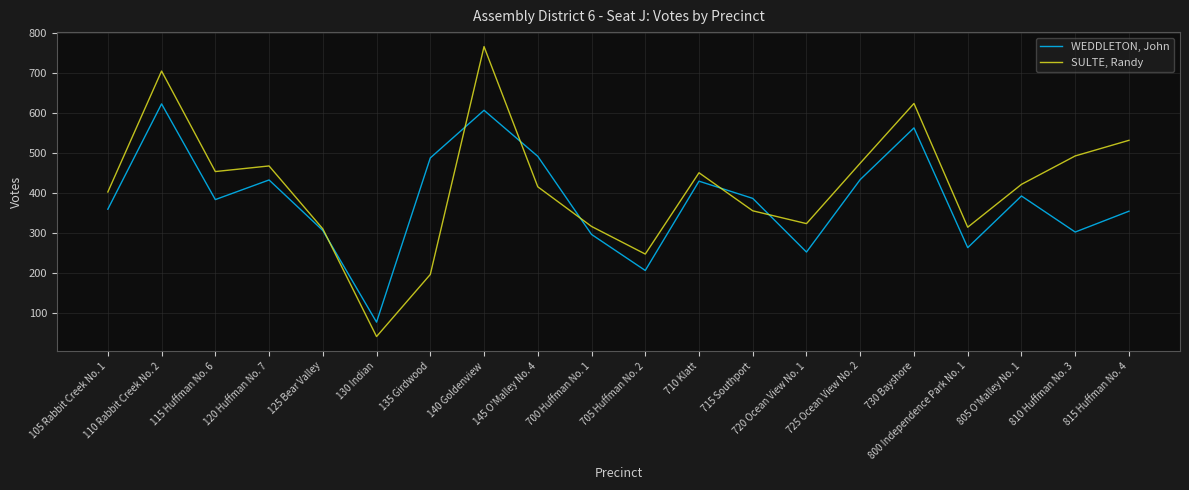

Is the value of WEDDLETON, John at 140 Goldenview greater than the value of SULTE, Randy at 110 Rabbit Creek No. 2?

No